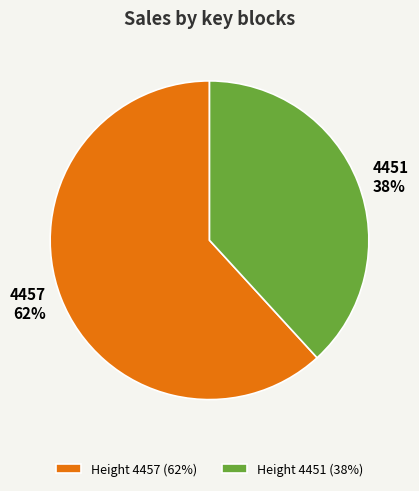

Does any single category account for the majority?

Yes